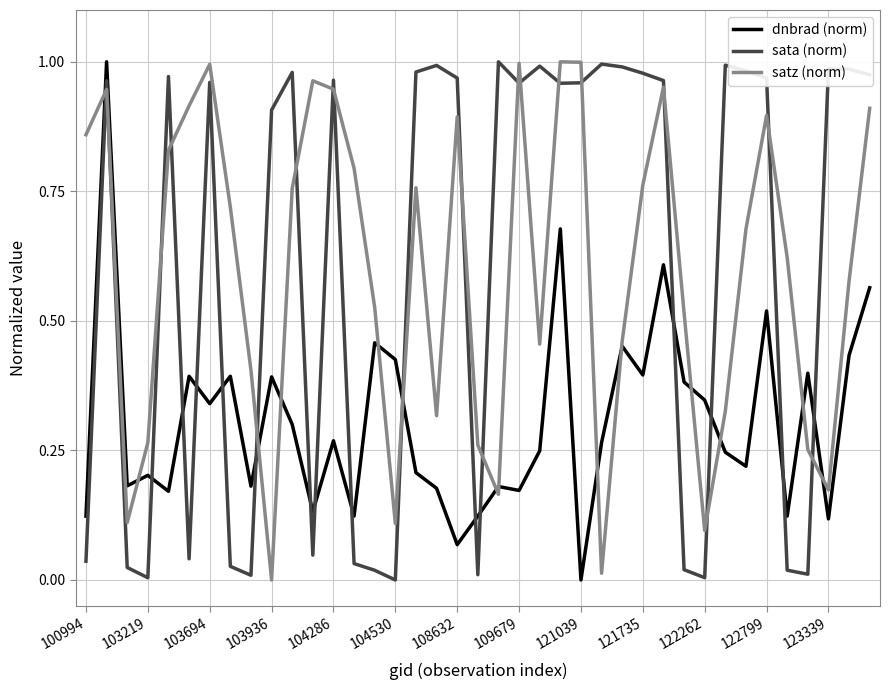

How many times do dnbrad (norm) and sata (norm) cross each other?

15